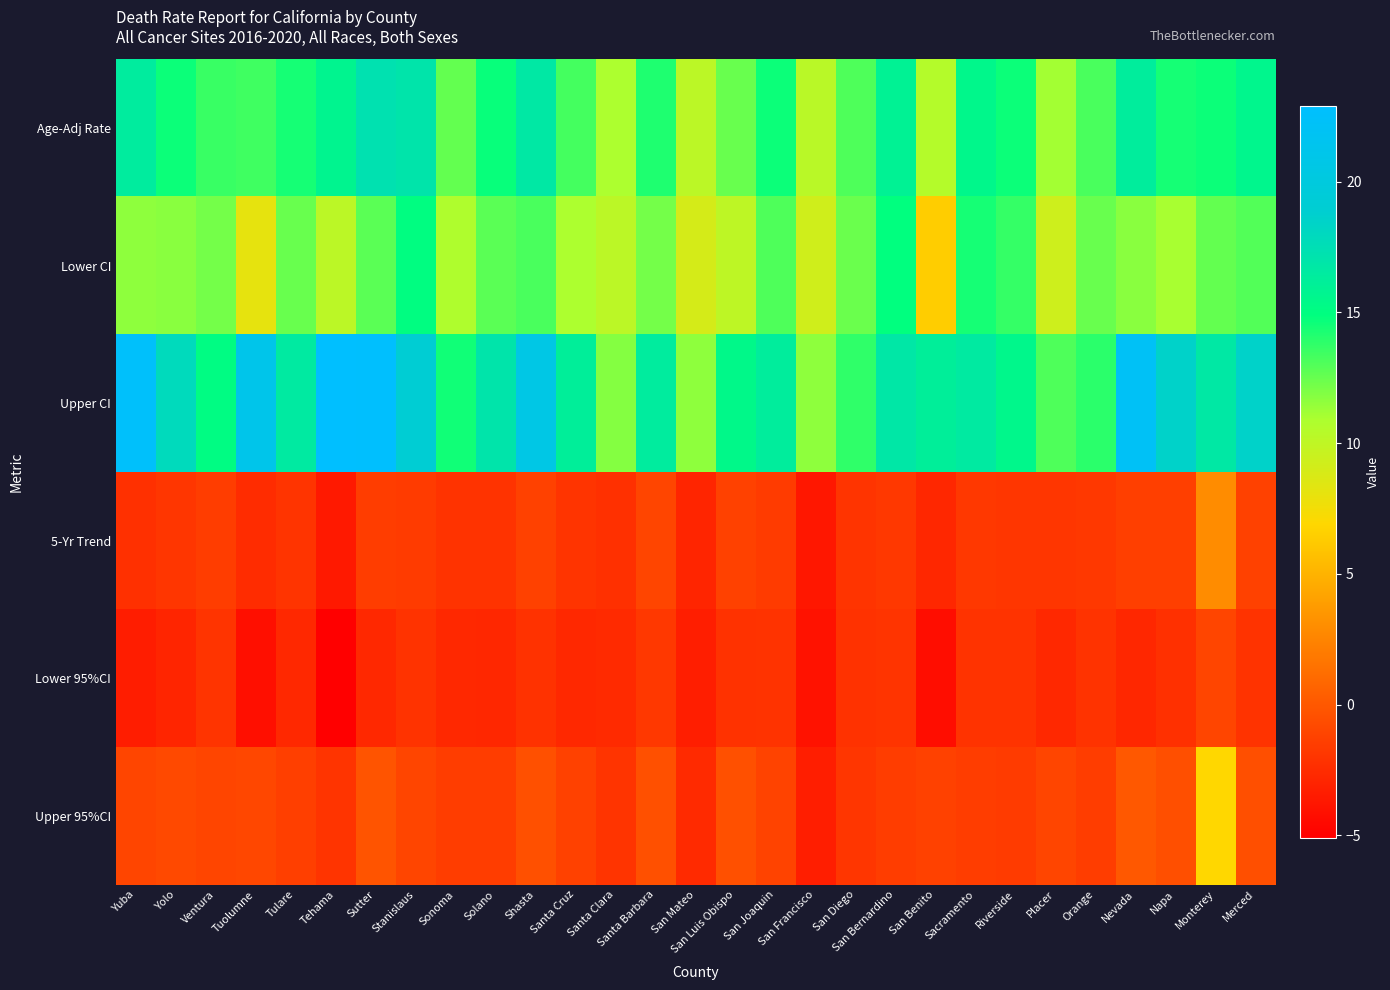

How many categories are shown in the chart?

29